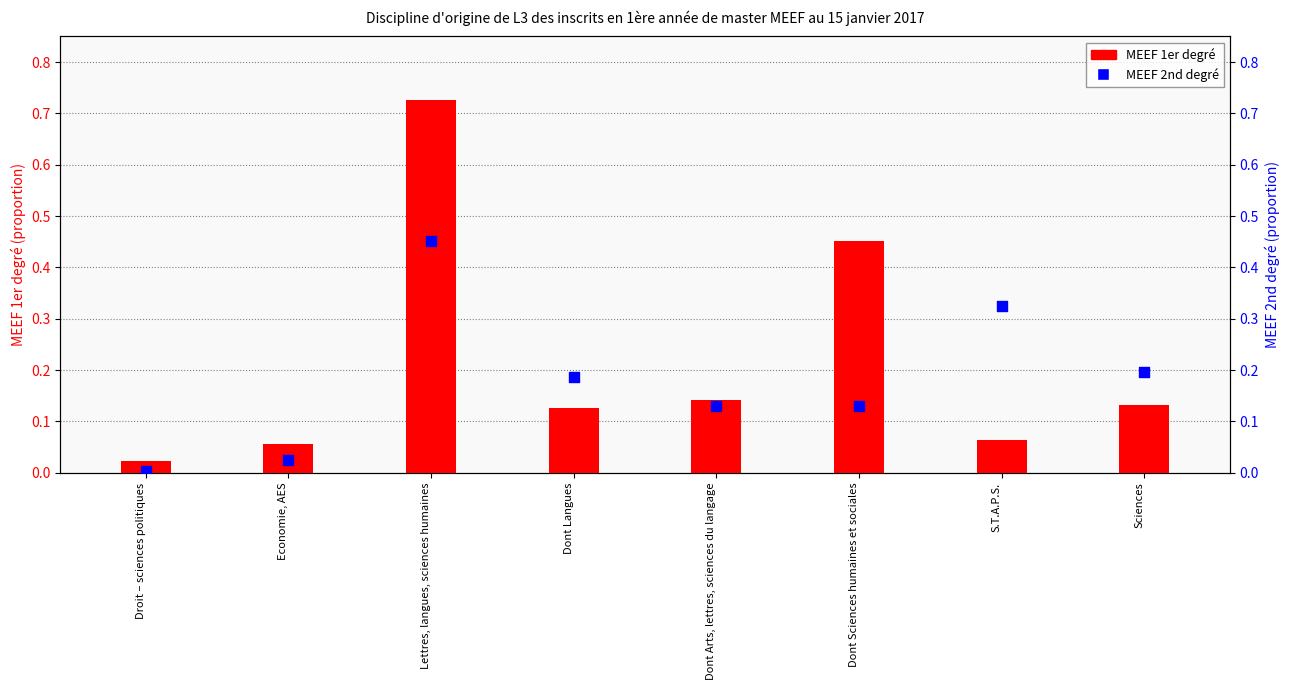

Which series has the largest total across all categories?

MEEF 1er degré